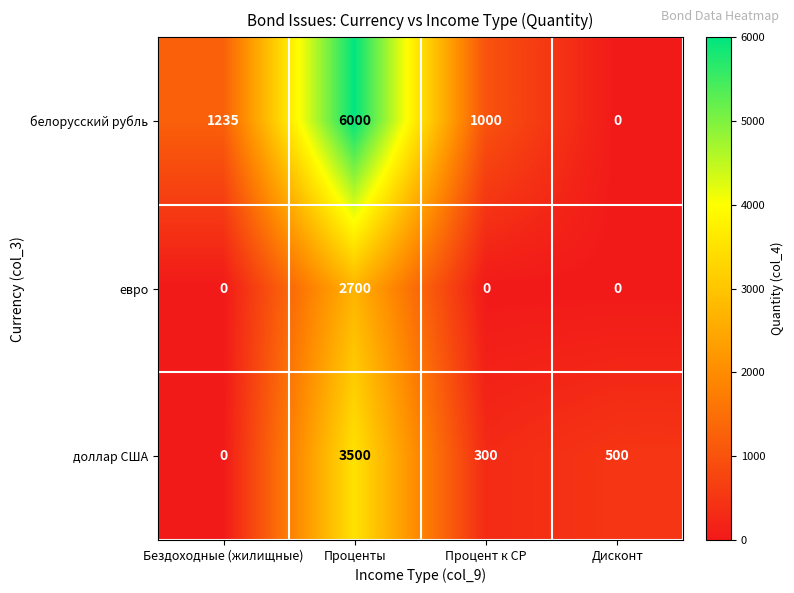

What is the spread (max minus min) of values at Бездоходные (жилищные)?

1235